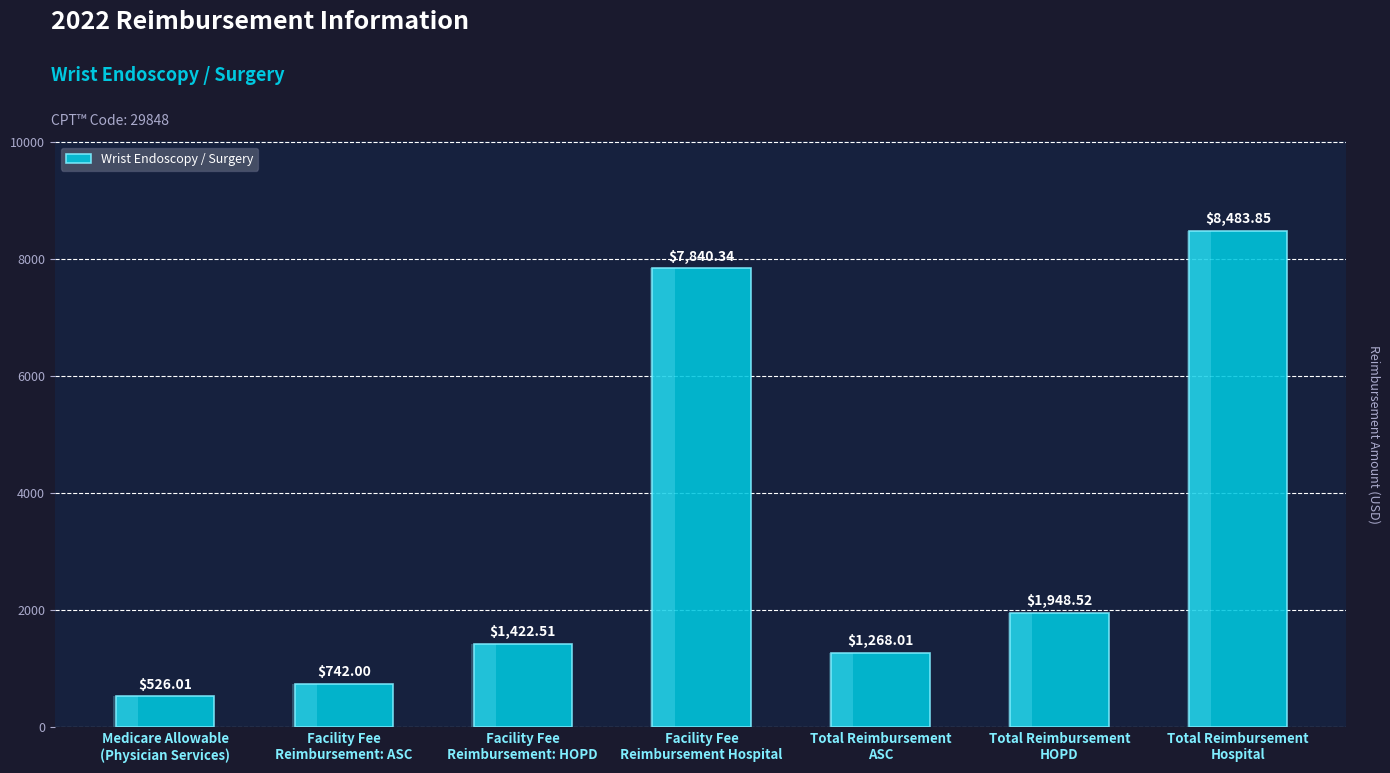

List the labels in order of value, smallest first.

Medicare Allowable
(Physician Services), Facility Fee
Reimbursement: ASC, Total Reimbursement
ASC, Facility Fee
Reimbursement: HOPD, Total Reimbursement
HOPD, Facility Fee
Reimbursement Hospital, Total Reimbursement
Hospital